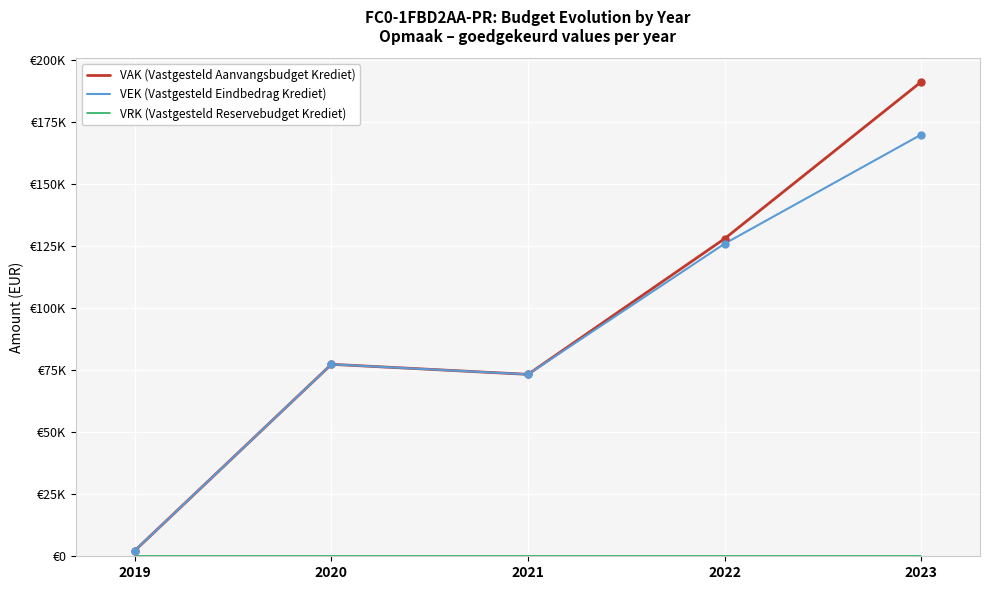

The VAK (Vastgesteld Aanvangsbudget Krediet) series shows 127909 at 2022. True or false?

True